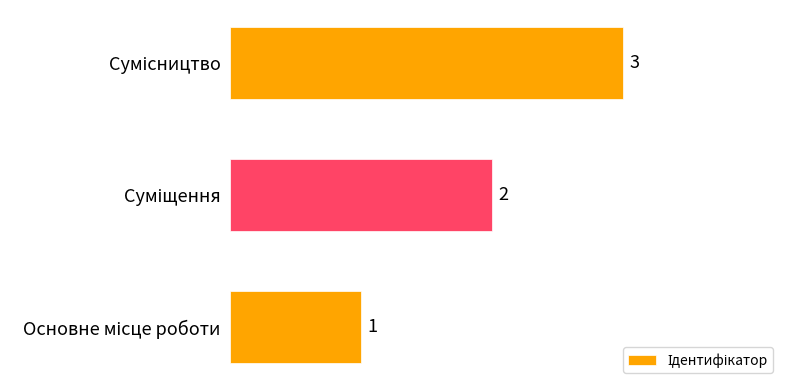

Count the values in the range 1 to 3.

3